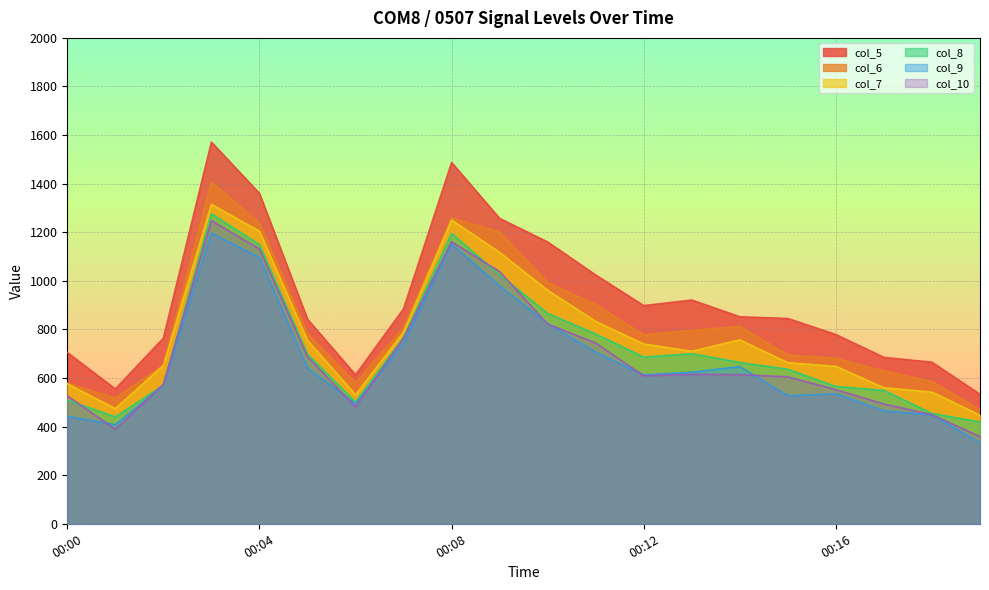

Read the col_9 value at 00:19.

333